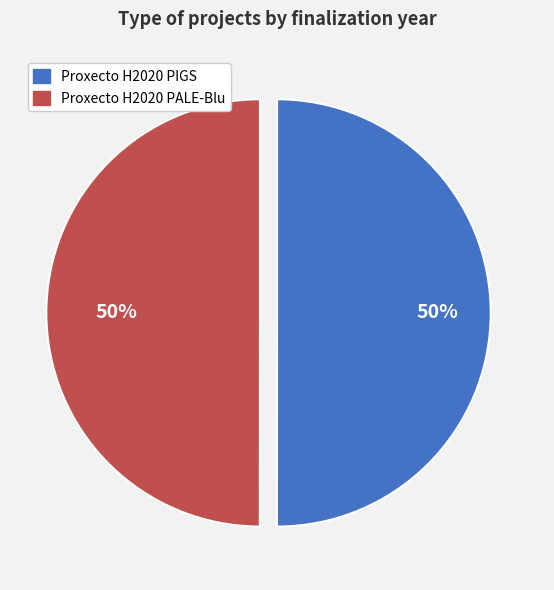

What is the ratio of the value at Proxecto H2020 PALE-Blu to the value at Proxecto H2020 PIGS?

1.0